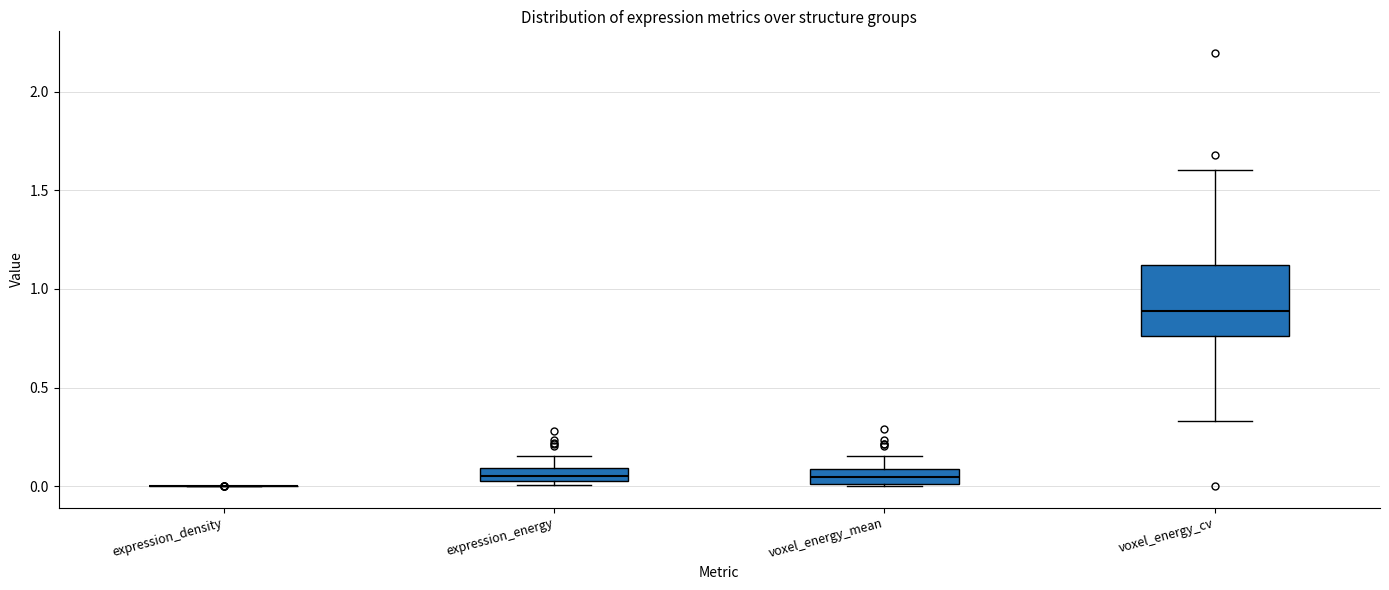

Comparing the boxes themselves (not the whiskers), which one is the tallest?

voxel_energy_cv